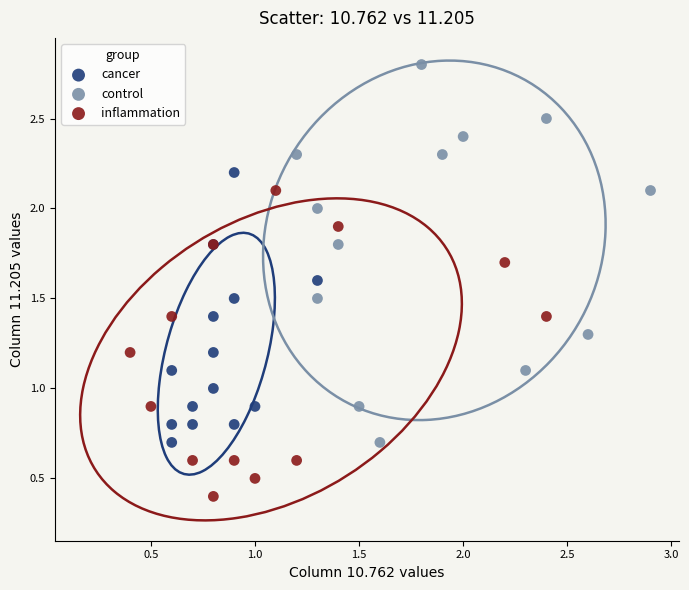

Which series contains the lowest Y value?

inflammation